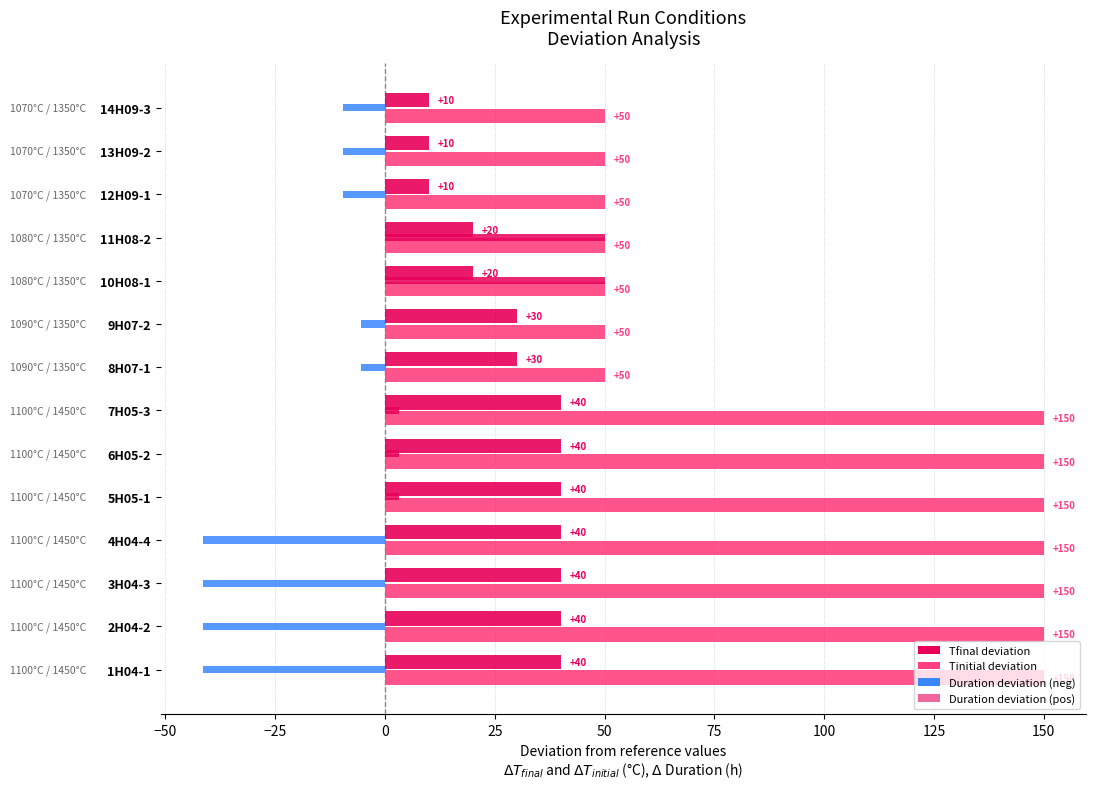

At how many categories does at least one series exceed 134?

7